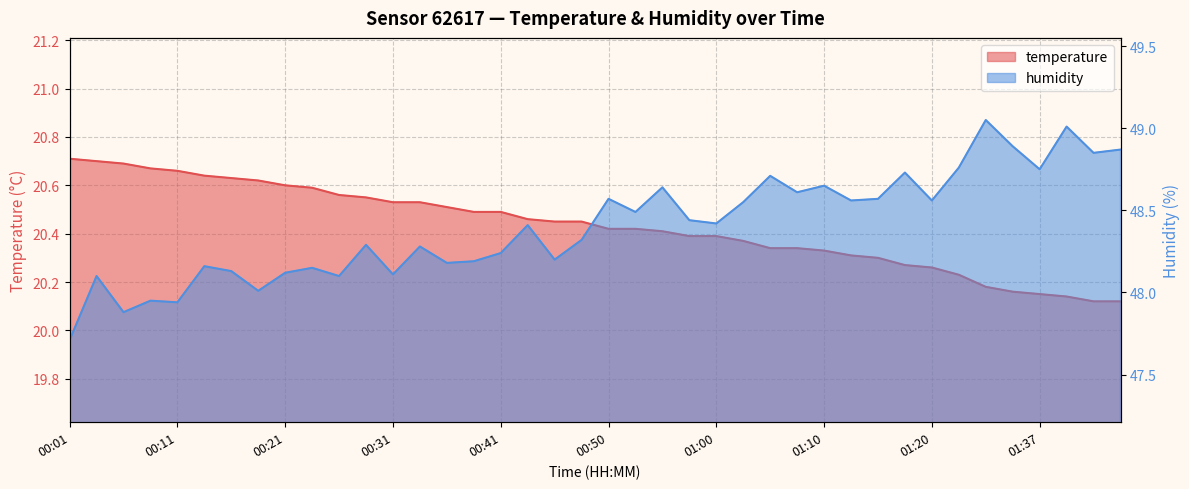

What is the value of the humidity point at the 16th from the left?

48.2